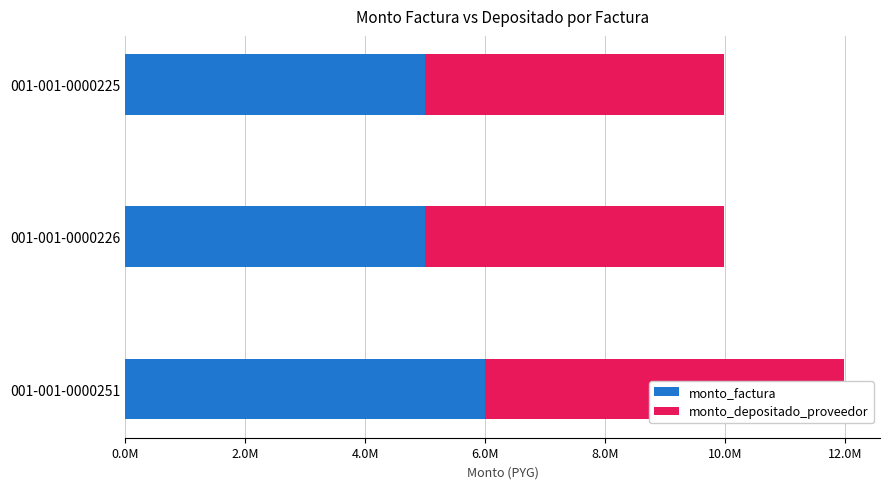

Rank the series by their maximum value, from highest to lowest.

monto_factura, monto_depositado_proveedor